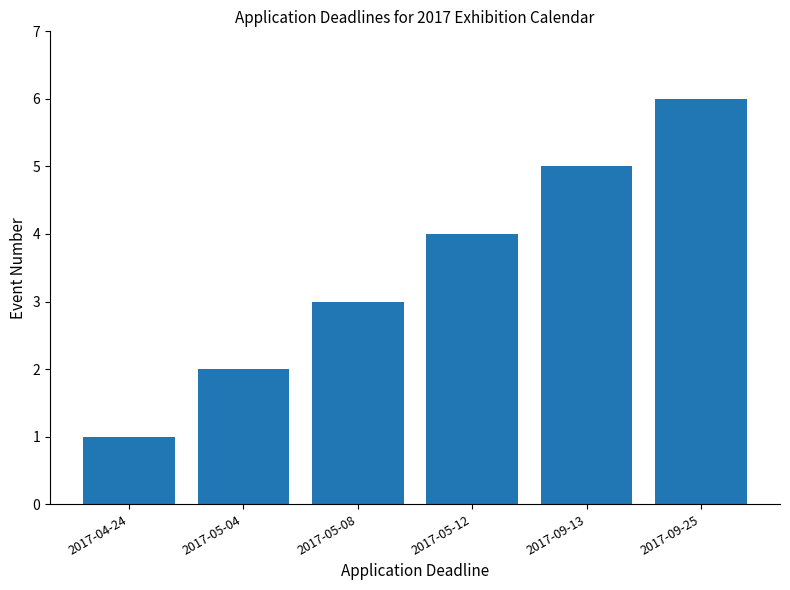

Which has a higher value, 2017-05-12 or 2017-05-08?

2017-05-12